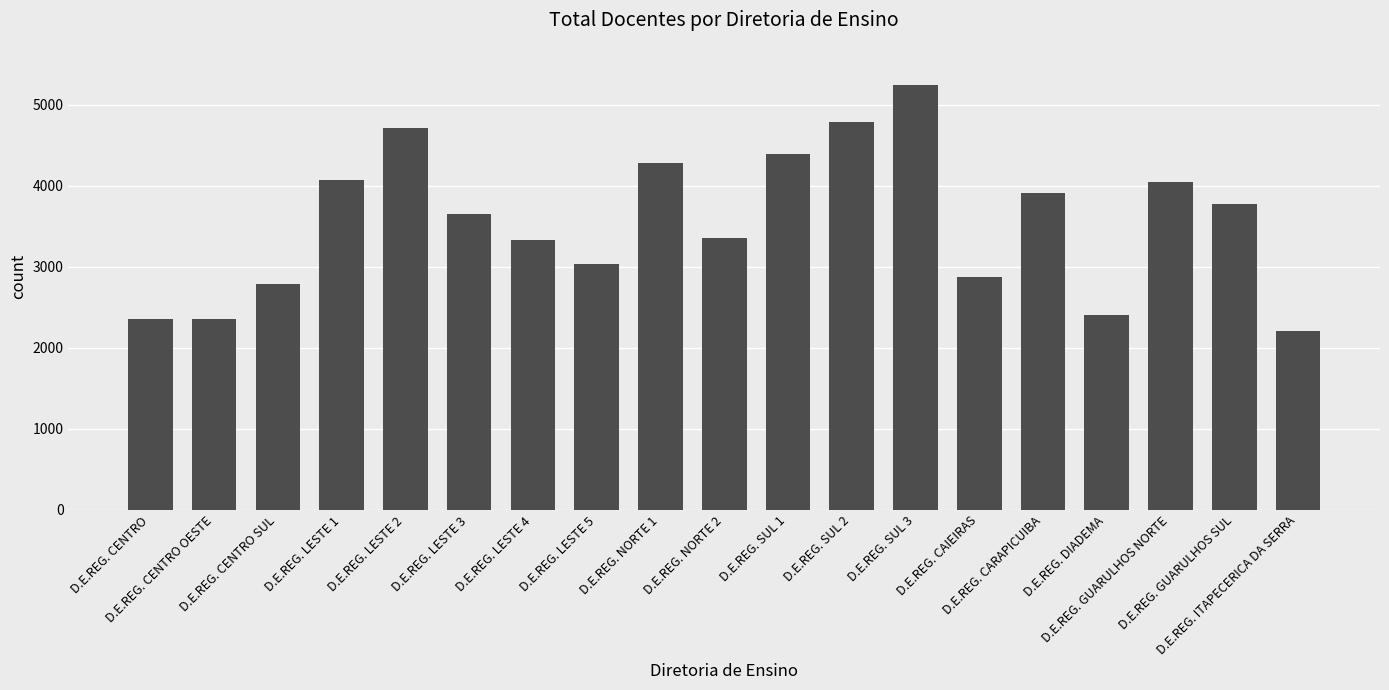

What is the sum of the values at D.E.REG. SUL 3 and D.E.REG. CAIEIRAS?

8116